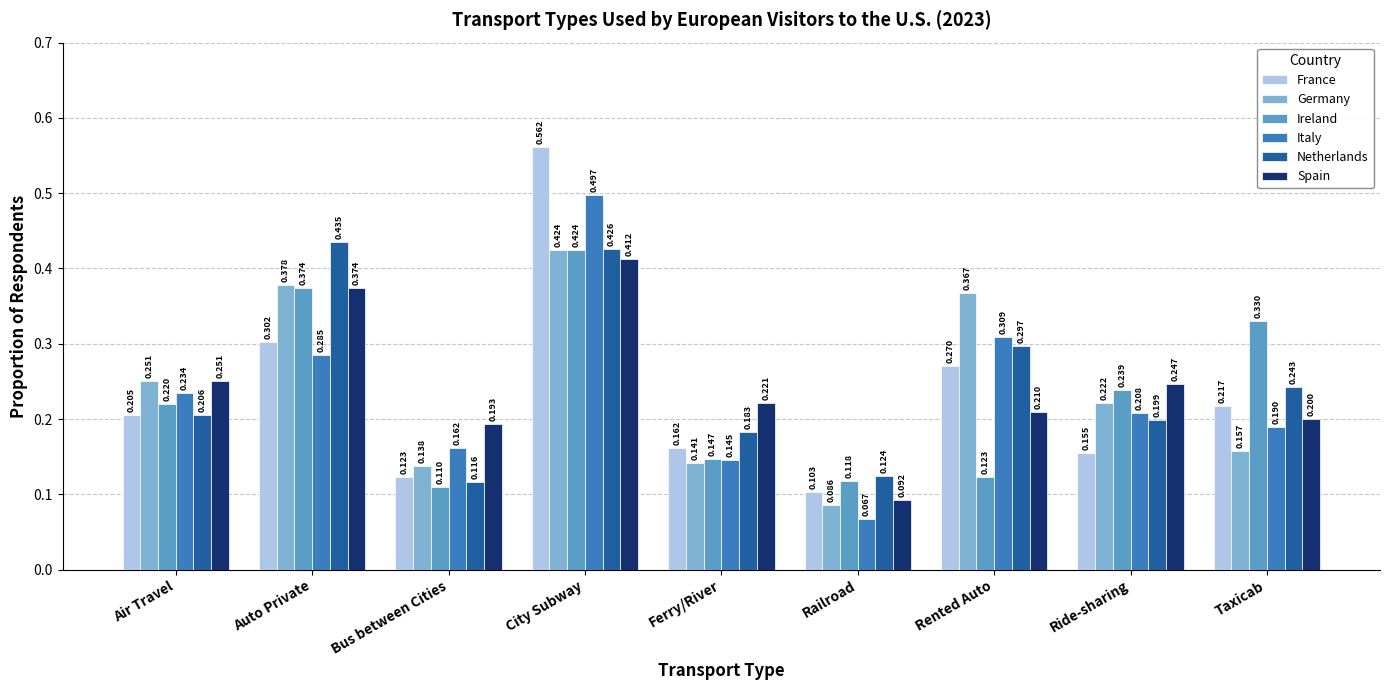

What is the average value of the Spain series?

0.2